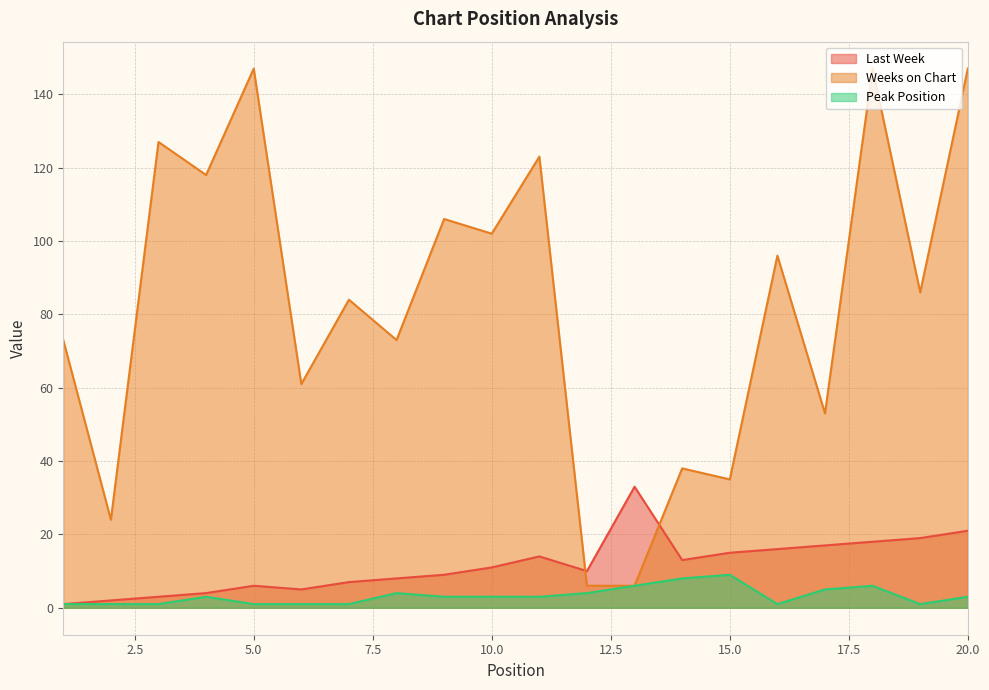

What is the lowest value of the Weeks on Chart series?

6